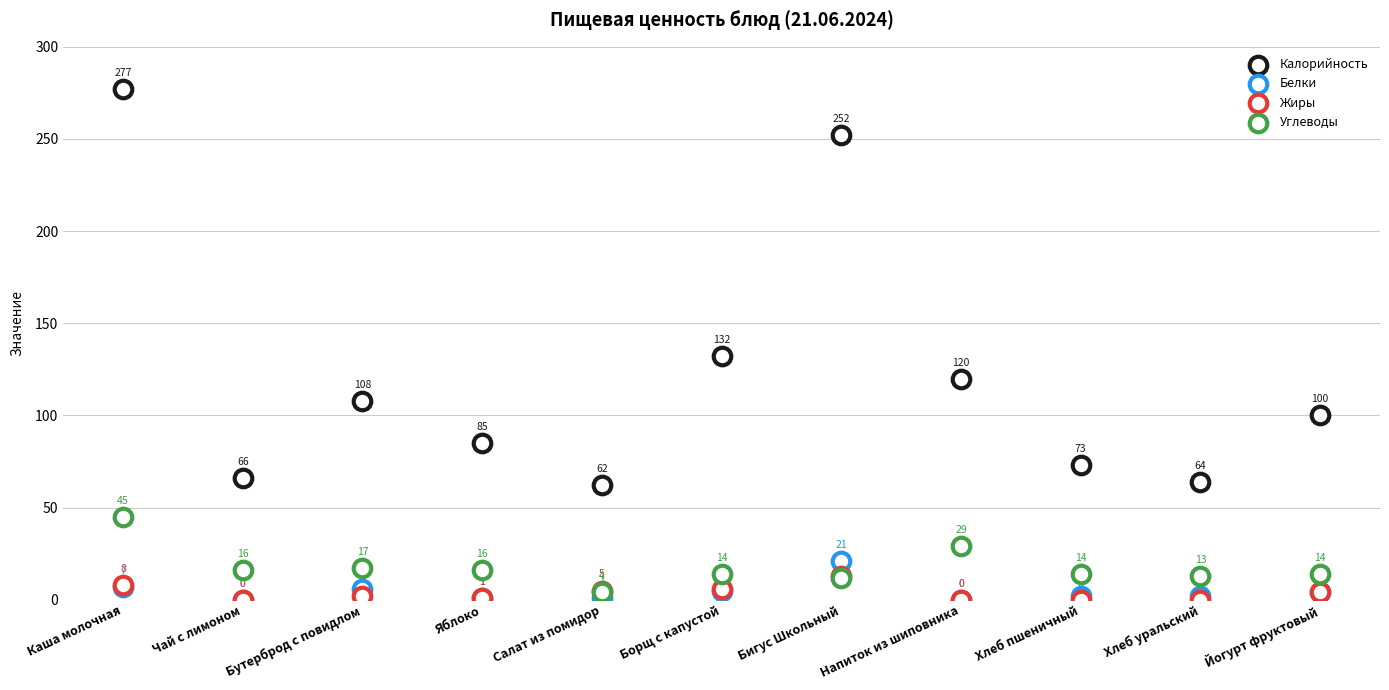

What are all the series names shown in the legend?

Калорийность, Белки, Жиры, Углеводы